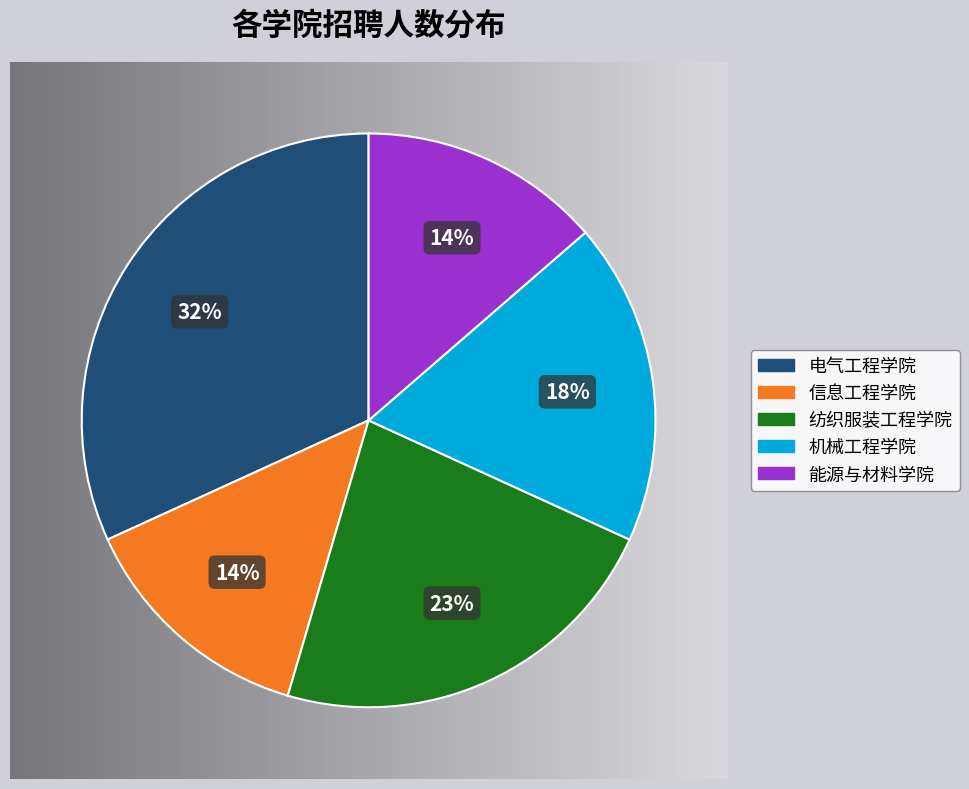

Count the number of slices in the pie.

5